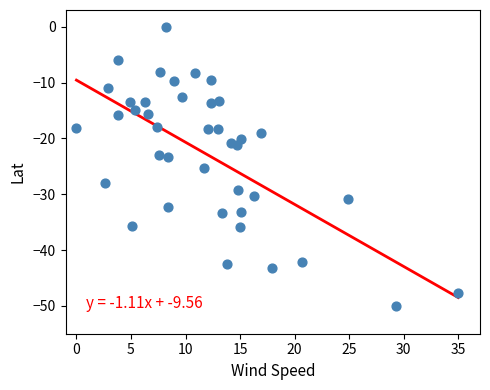

What is the range of X values (max minus min)?

35.0